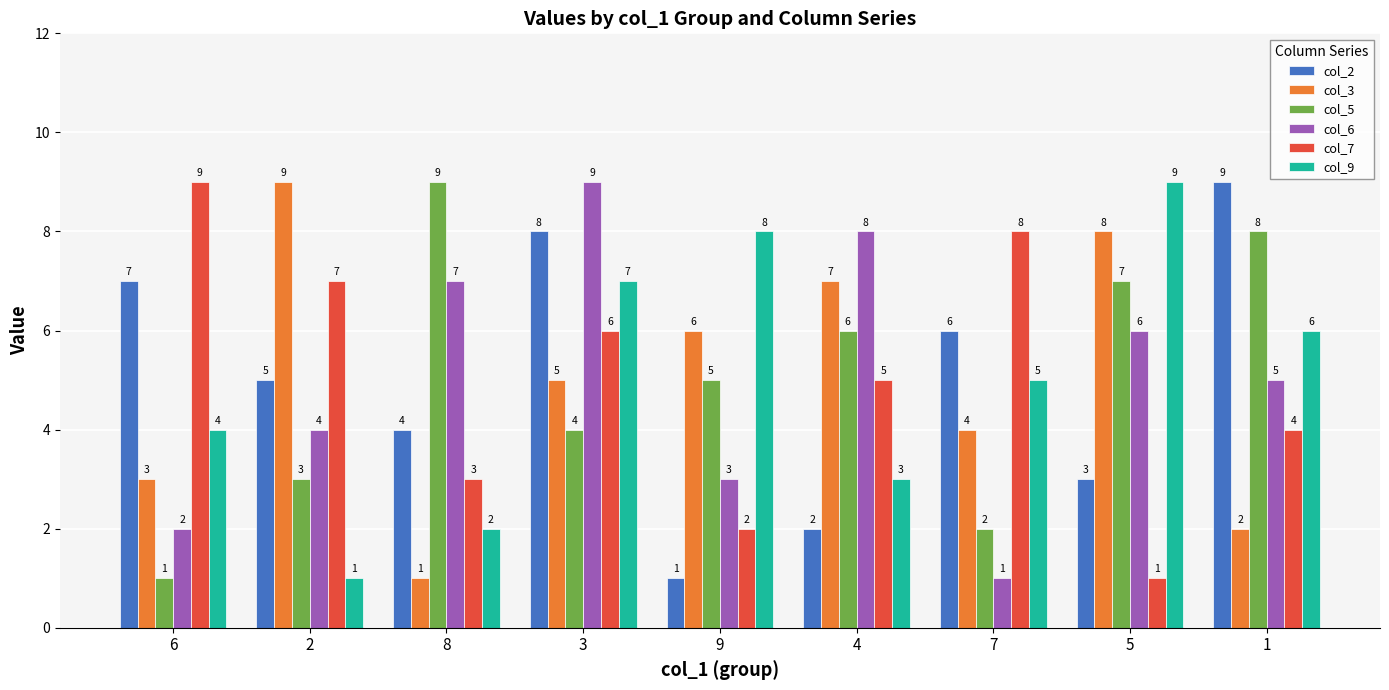

Reading right to left, transcribe all the data shown in this chart.

col_2: 1=9	5=3	7=6	4=2	9=1	3=8	8=4	2=5	6=7
col_3: 1=2	5=8	7=4	4=7	9=6	3=5	8=1	2=9	6=3
col_5: 1=8	5=7	7=2	4=6	9=5	3=4	8=9	2=3	6=1
col_6: 1=5	5=6	7=1	4=8	9=3	3=9	8=7	2=4	6=2
col_7: 1=4	5=1	7=8	4=5	9=2	3=6	8=3	2=7	6=9
col_9: 1=6	5=9	7=5	4=3	9=8	3=7	8=2	2=1	6=4